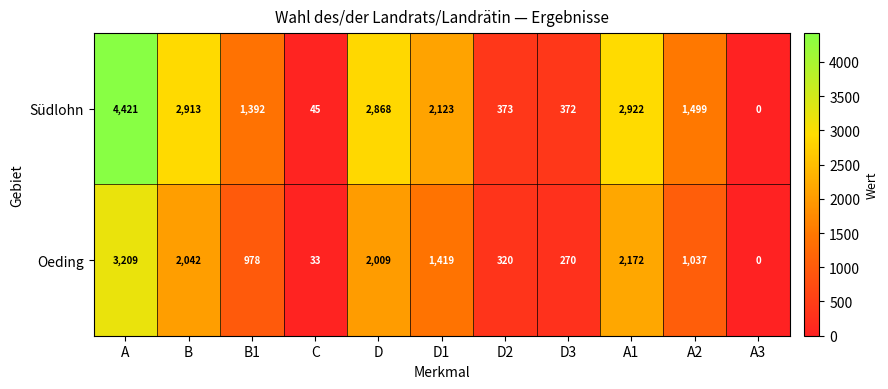

The Oeding series shows 270 at D3. True or false?

True